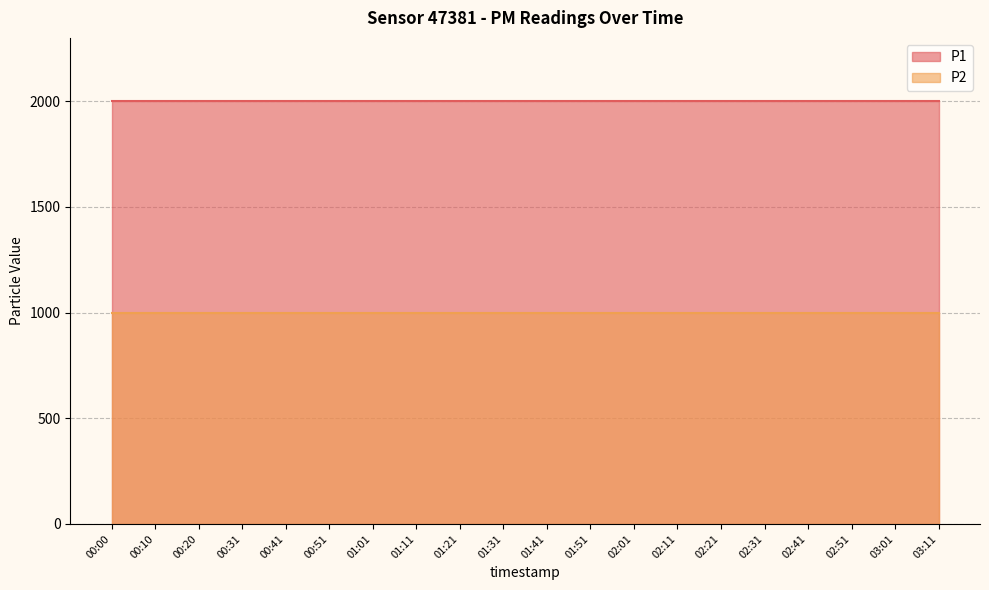

Between 02:11 and 02:21, which series saw the biggest shift?

P1